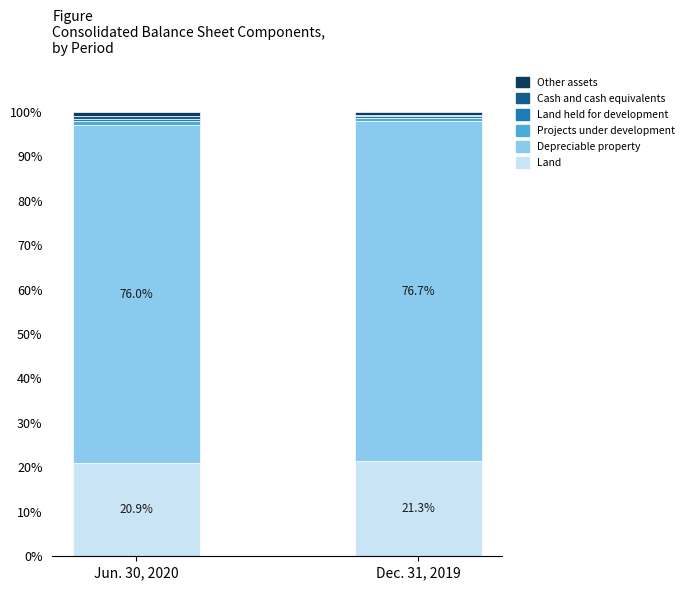

Is it true that Land equals 20.9 at Jun. 30, 2020?

True